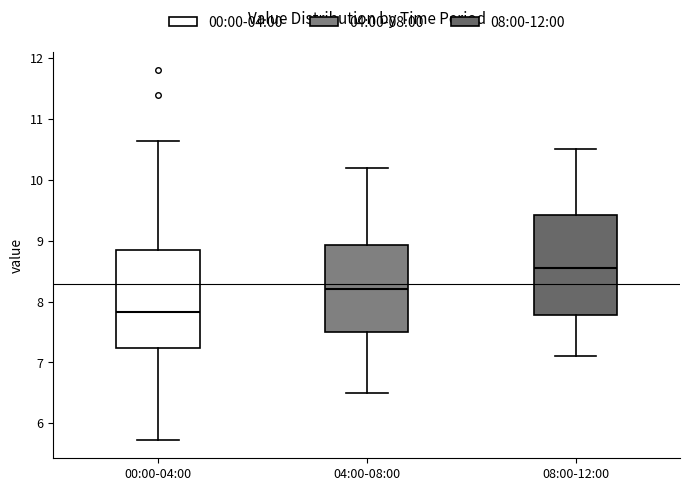

Where does the median line of the box for 04:00-08:00 sit on the y-axis? The values are not printed on the chart, so give them approximately, as read against the axis.

8.2